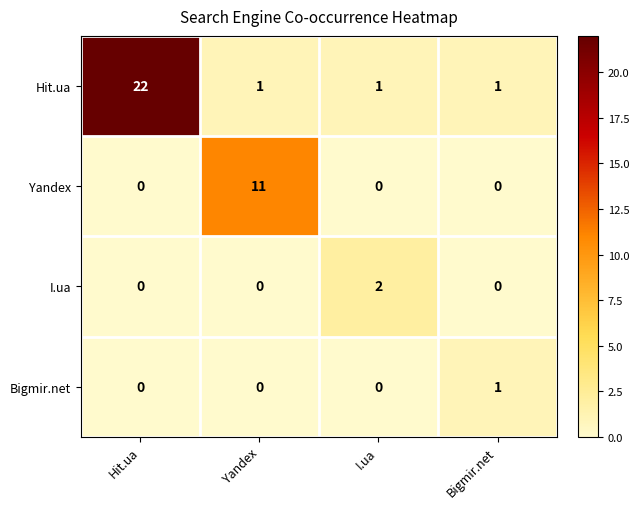

Reading left to right, transcribe all the data shown in this chart.

Hit.ua: 22	1	1	1
Yandex: 0	11	0	0
I.ua: 0	0	2	0
Bigmir.net: 0	0	0	1